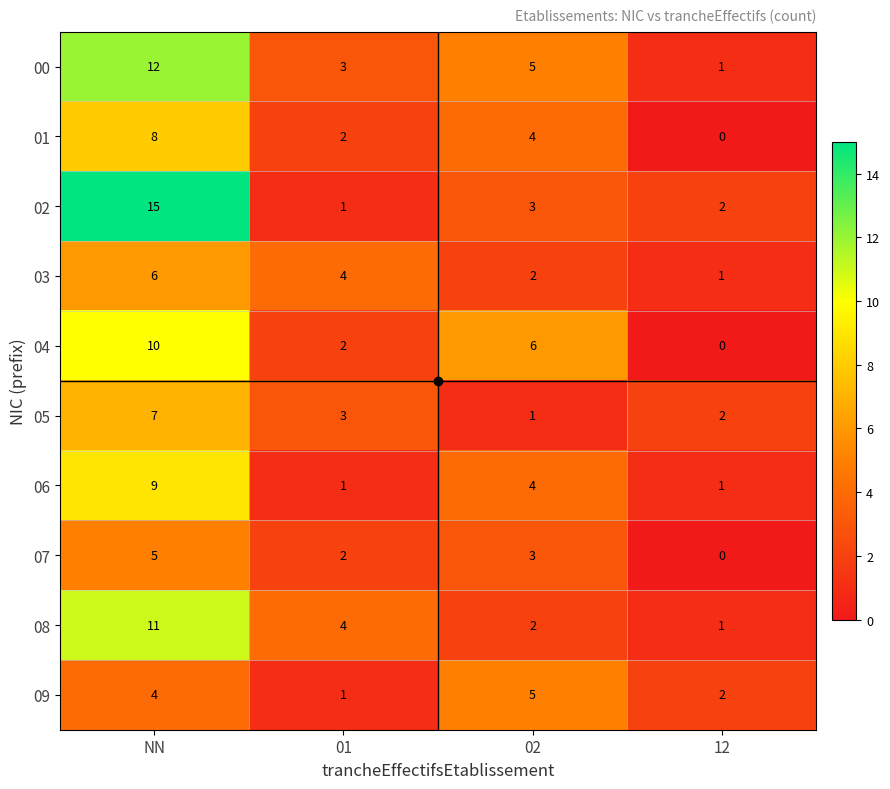

True or false: 08 has a value of 2 at 12.

False